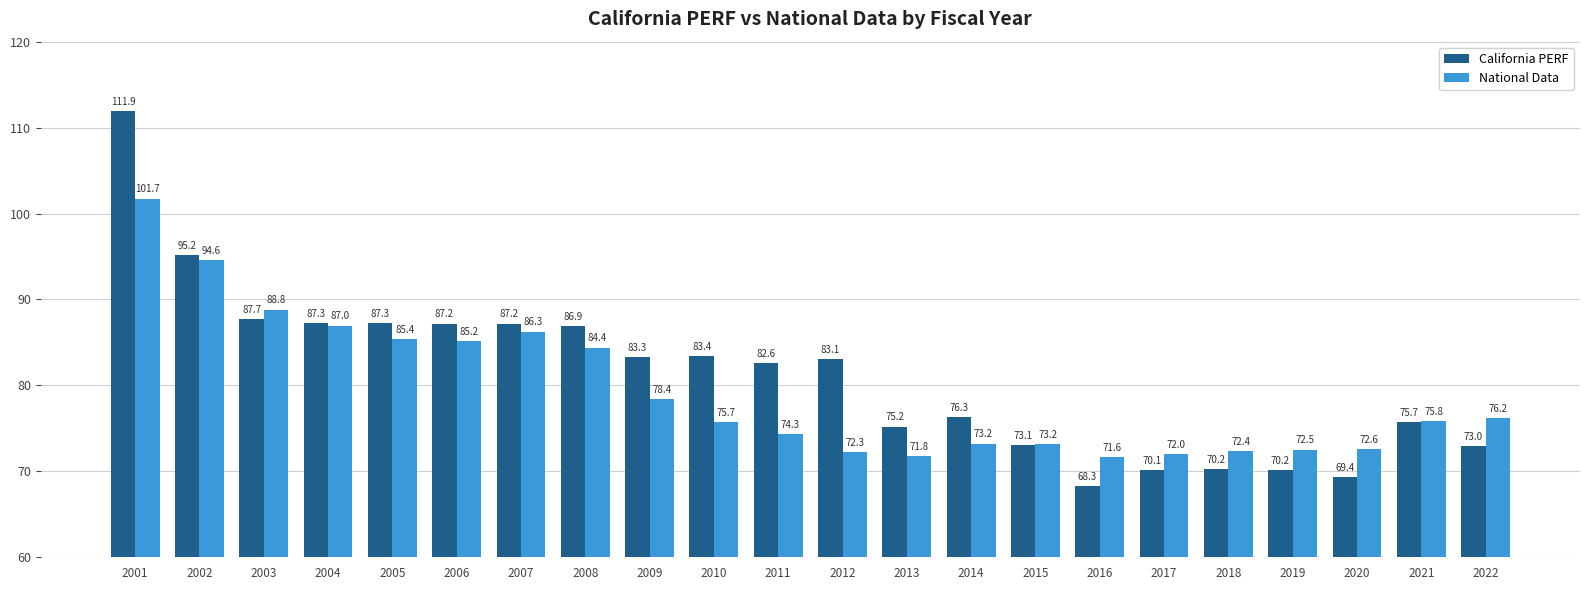

At which category is the sum across all series the highest?

2001